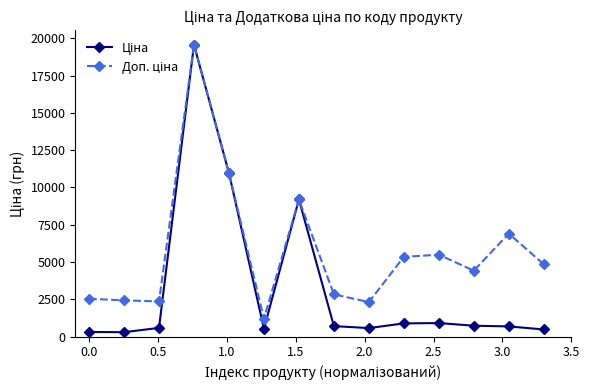

What is the maximum value shown in the chart?

19564.9